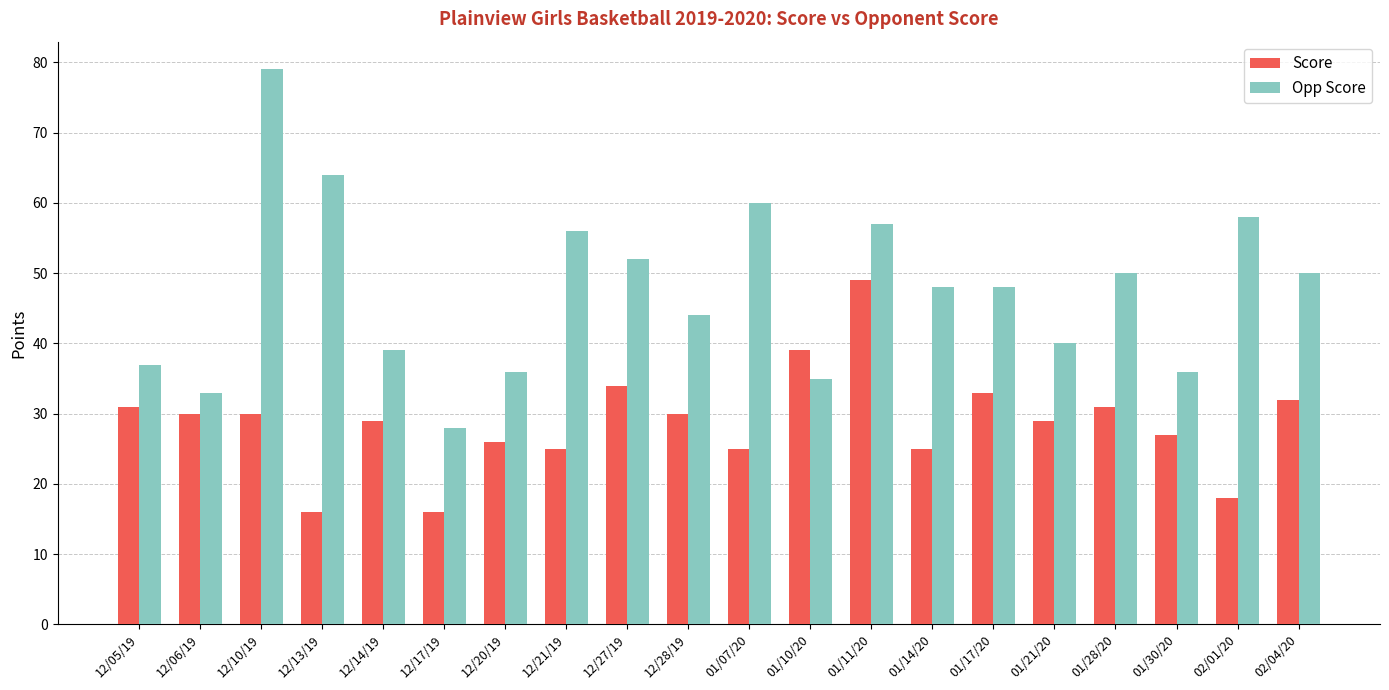

Reading left to right, extract all data points from this chart.

Score: 12/05/19=31	12/06/19=30	12/10/19=30	12/13/19=16	12/14/19=29	12/17/19=16	12/20/19=26	12/21/19=25	12/27/19=34	12/28/19=30	01/07/20=25	01/10/20=39	01/11/20=49	01/14/20=25	01/17/20=33	01/21/20=29	01/28/20=31	01/30/20=27	02/01/20=18	02/04/20=32
Opp Score: 12/05/19=37	12/06/19=33	12/10/19=79	12/13/19=64	12/14/19=39	12/17/19=28	12/20/19=36	12/21/19=56	12/27/19=52	12/28/19=44	01/07/20=60	01/10/20=35	01/11/20=57	01/14/20=48	01/17/20=48	01/21/20=40	01/28/20=50	01/30/20=36	02/01/20=58	02/04/20=50